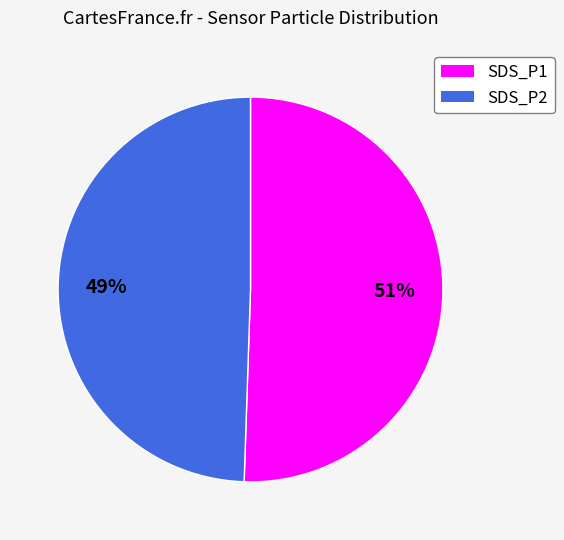

How many segments does this pie chart have?

2